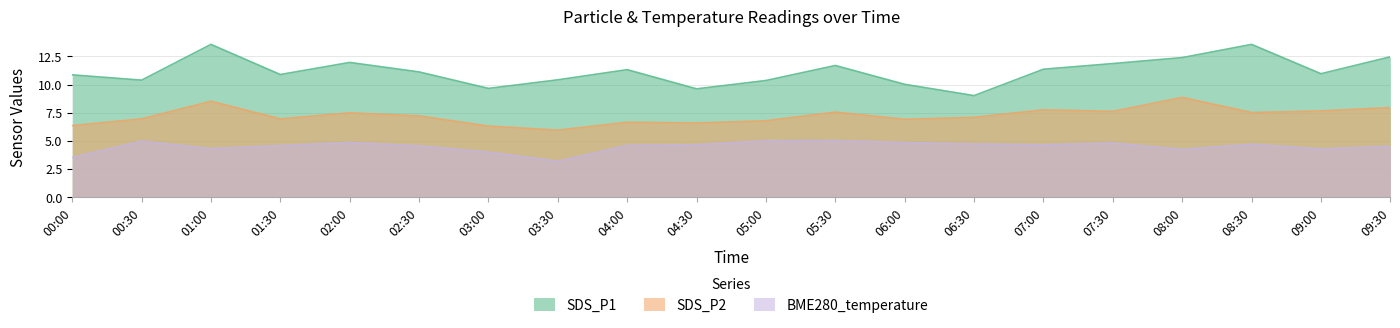

The SDS_P2 series shows 4.1 at 00:30. True or false?

False